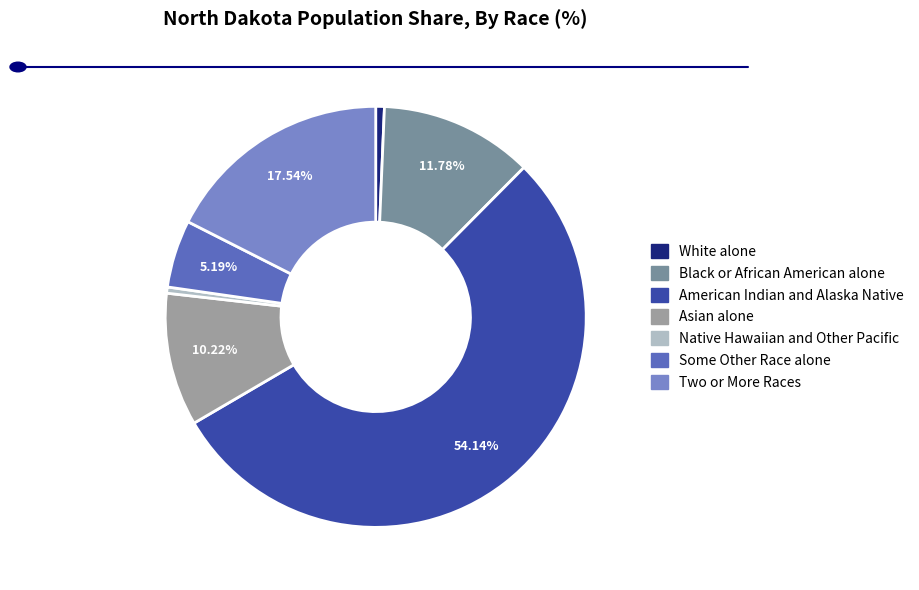

To the nearest percent, what is the average slice percentage?

14%